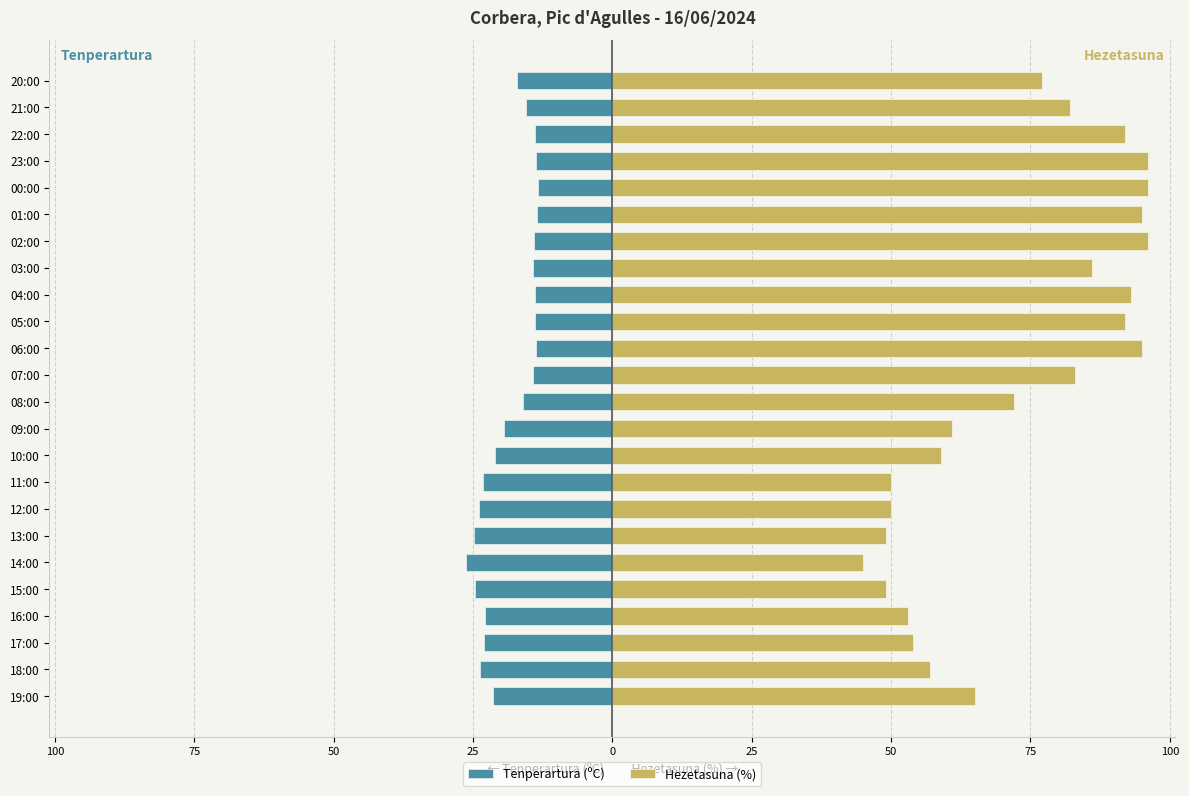

Are the bars horizontal?

Yes